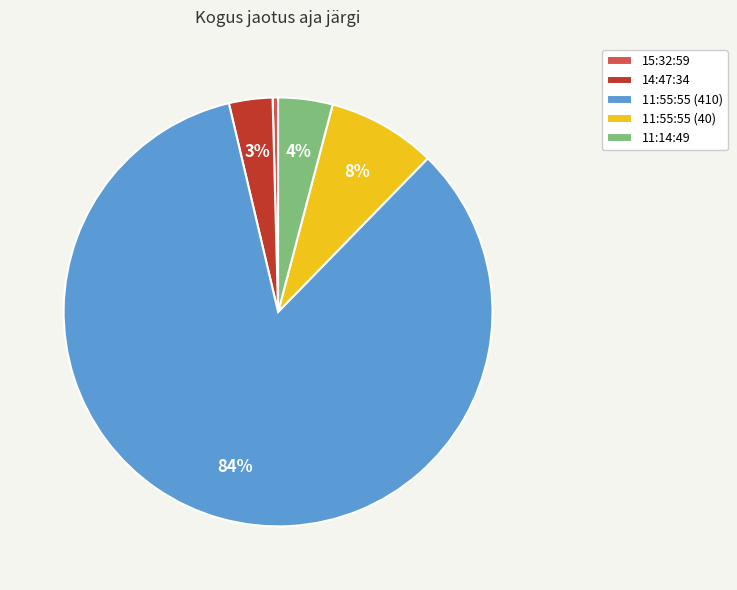

Count the number of slices in the pie.

5